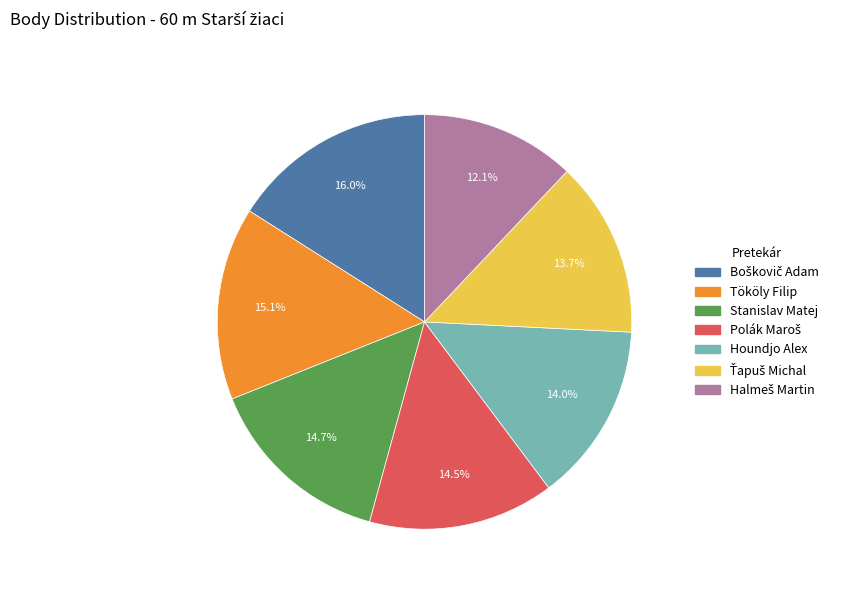

Count the number of slices in the pie.

7